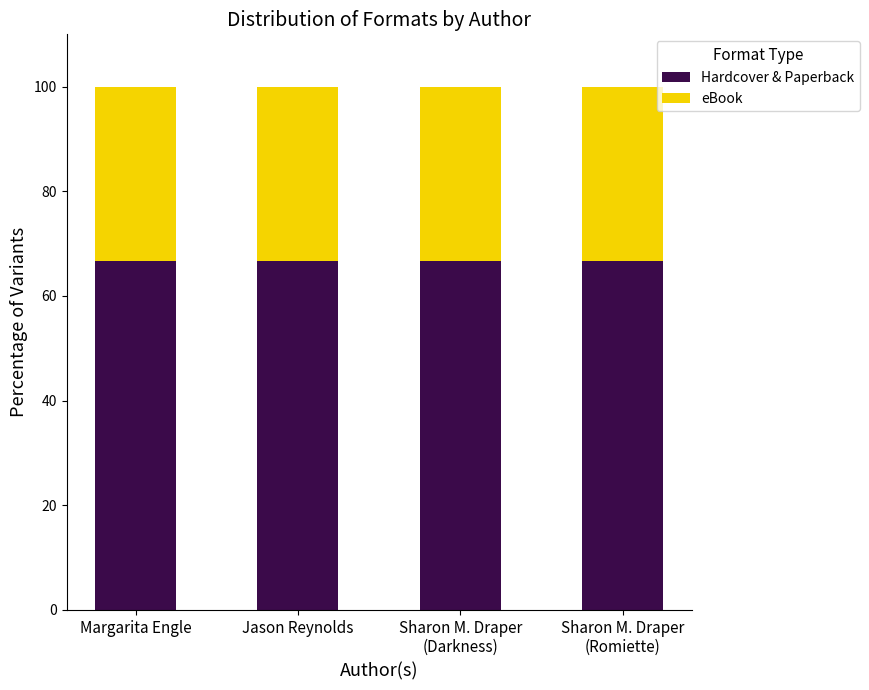

What is the sum of all Hardcover & Paperback values?

266.7